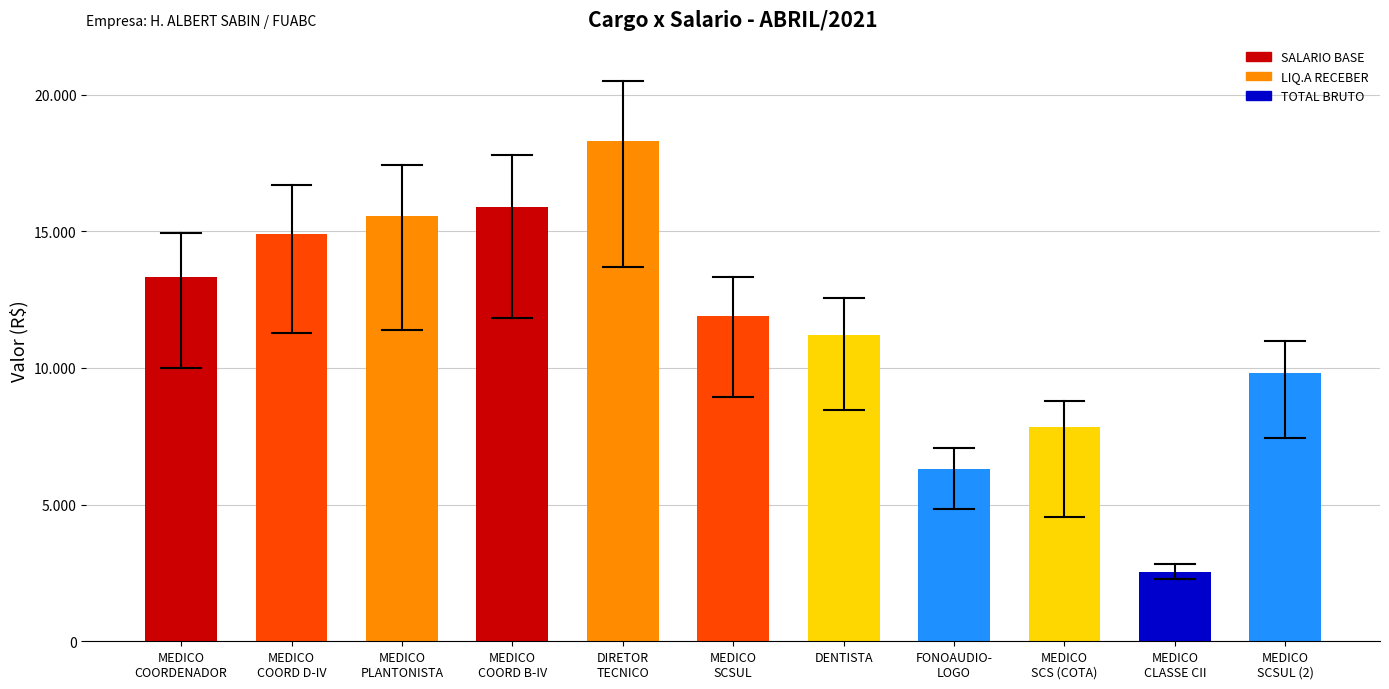

Does the chart contain any negative values?

No